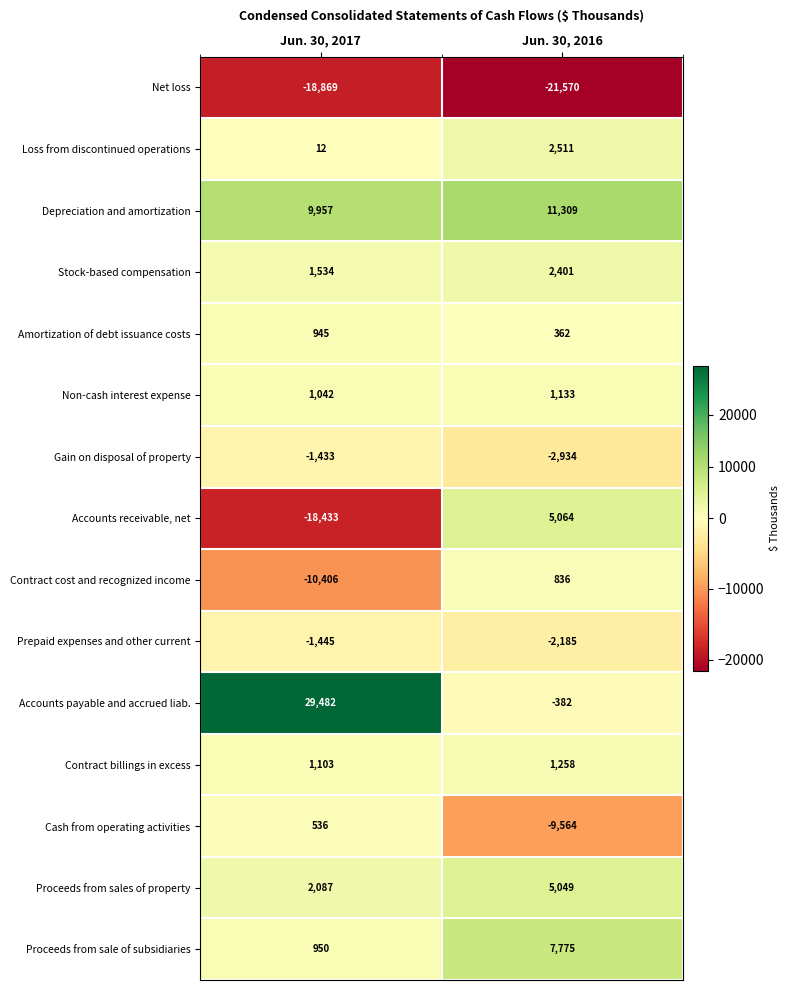

Read the Proceeds from sales of property value at Jun. 30, 2017.

2087